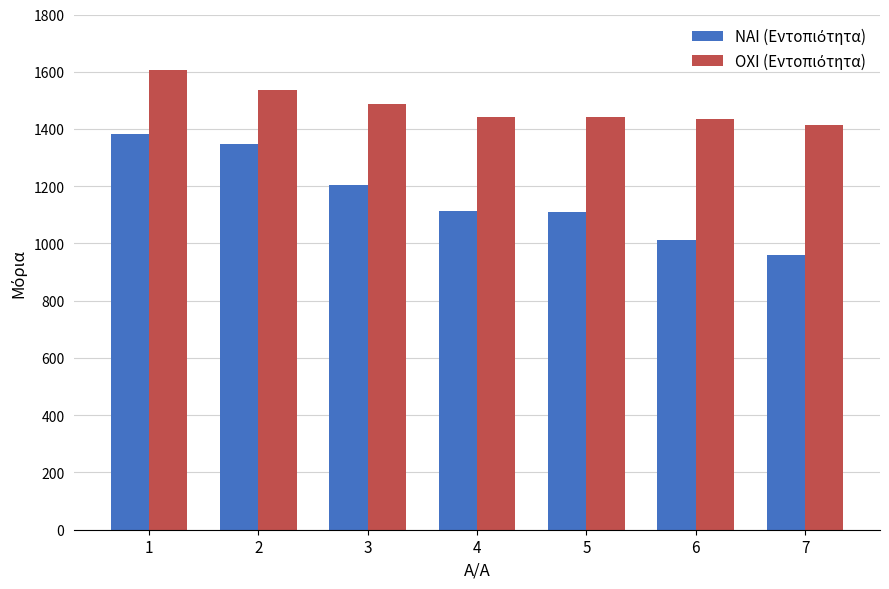

At which category is the sum across all series the highest?

1